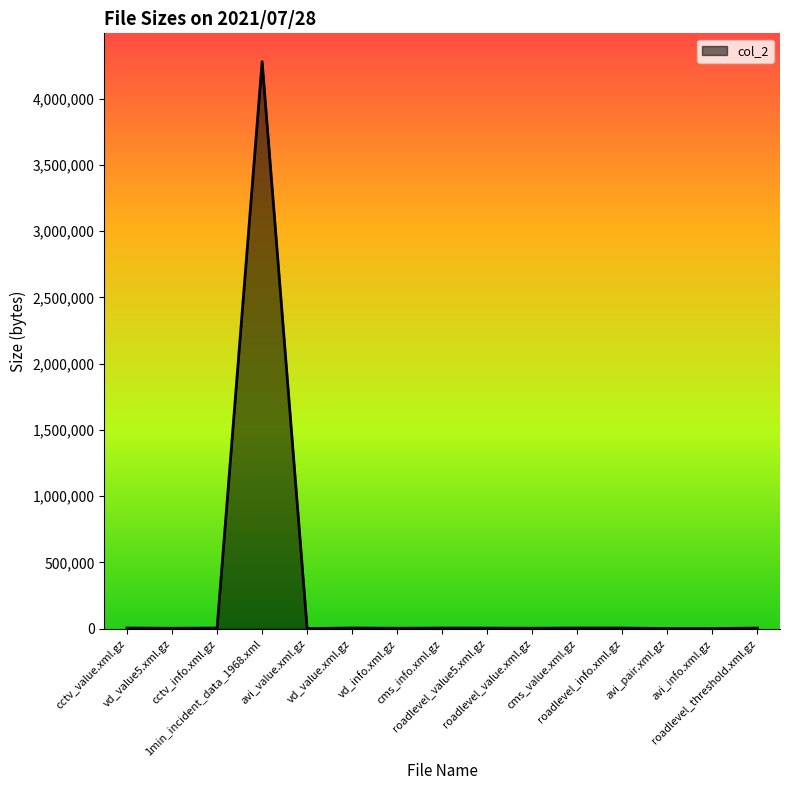

True or false: there are more than 2 points higher than both neighbors.

True